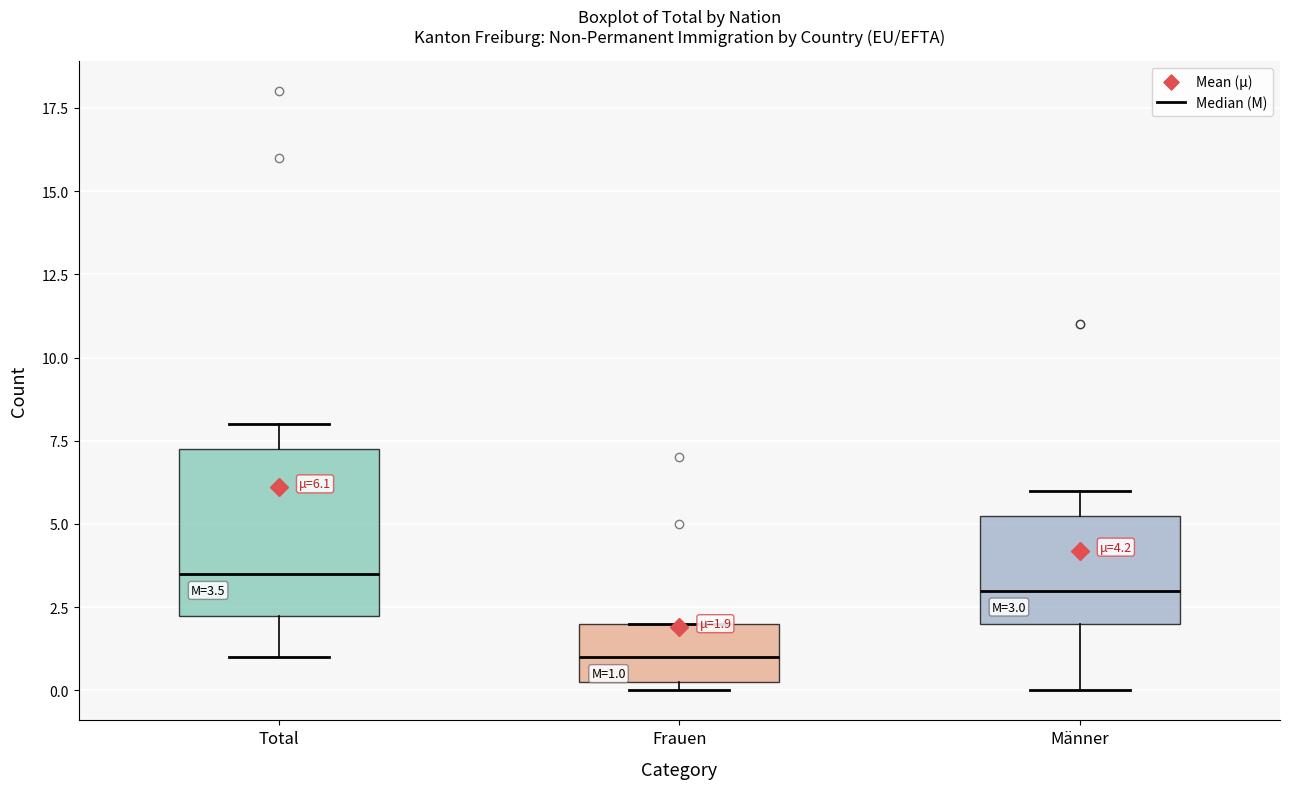

Comparing the boxes themselves (not the whiskers), which one is the tallest?

Total